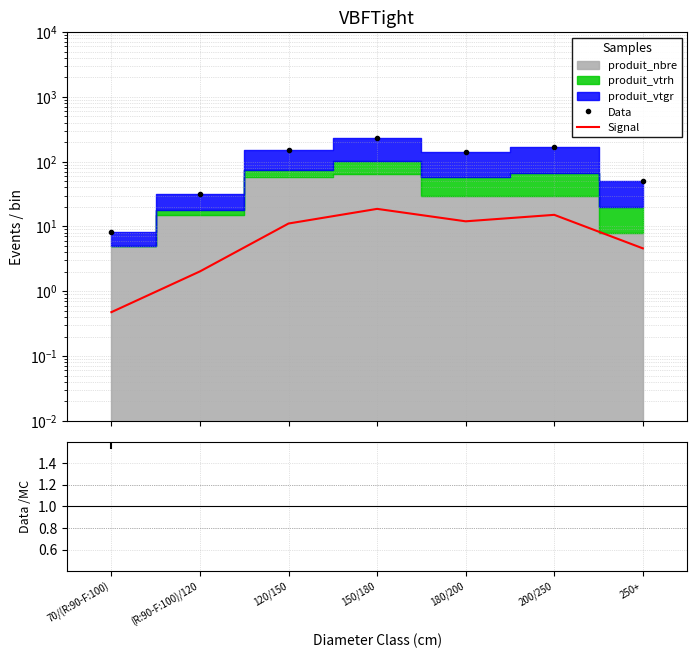

Which series has the largest total across all categories?

Data